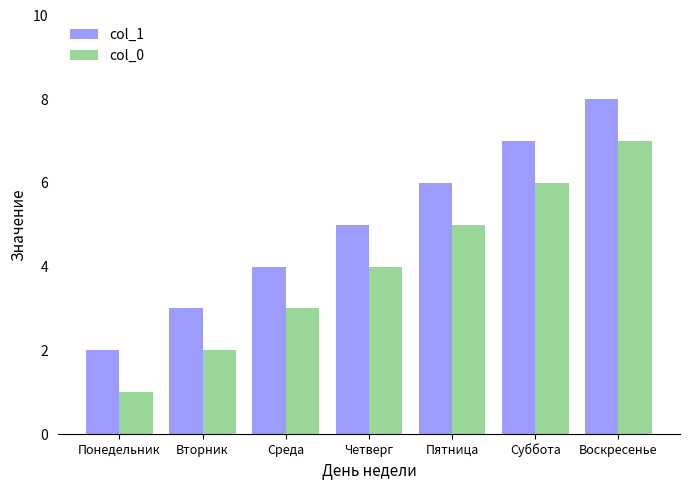

What is the label of the 4th bar from the left?

Четверг